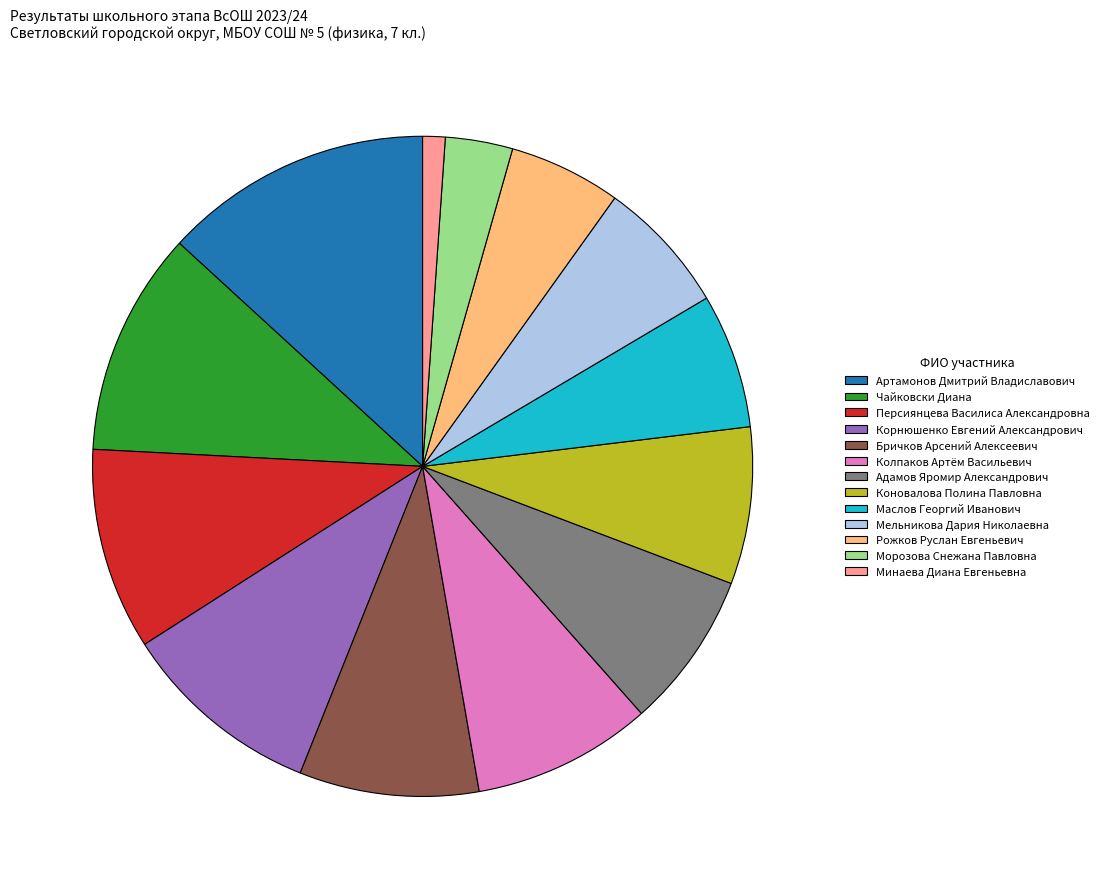

Count the number of slices in the pie.

13